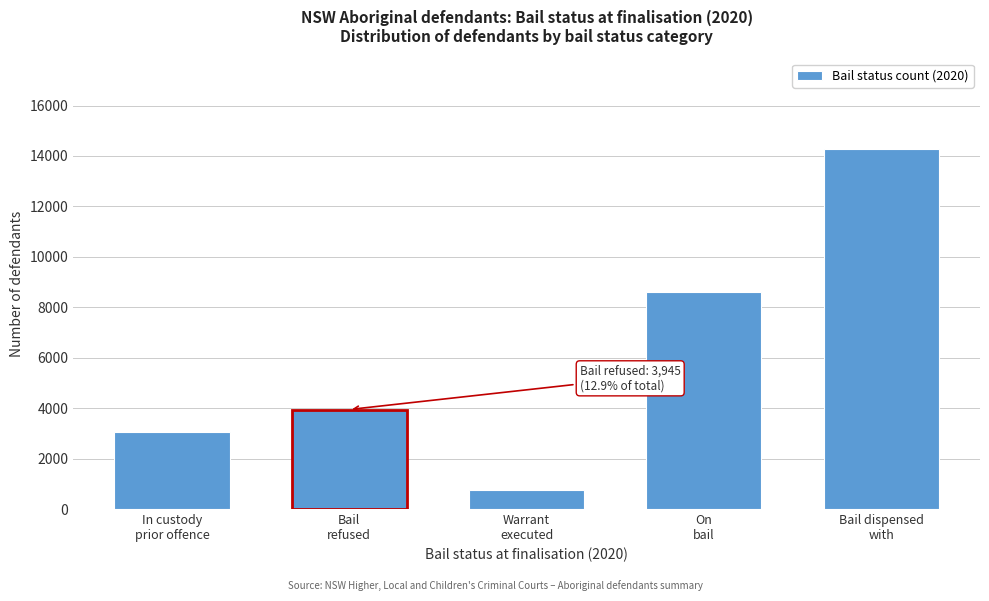

Reading left to right, list all the values displayed in this chart.

3048	3945	765	8605	14292